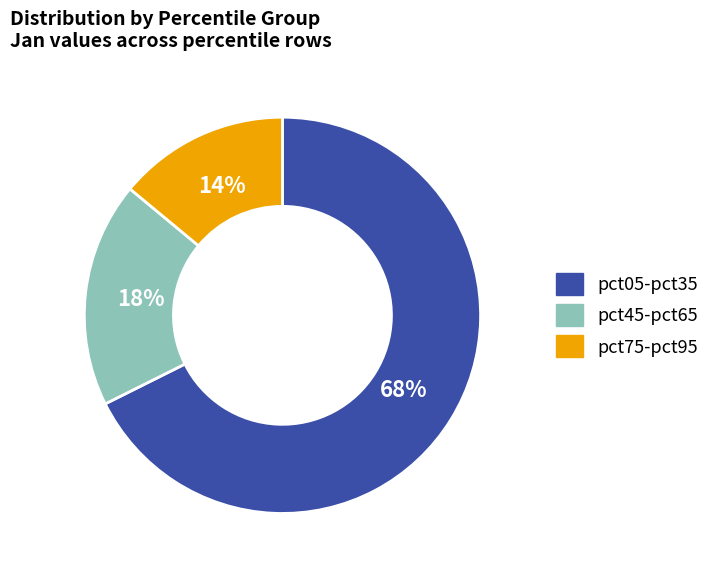

How many segments does this pie chart have?

3